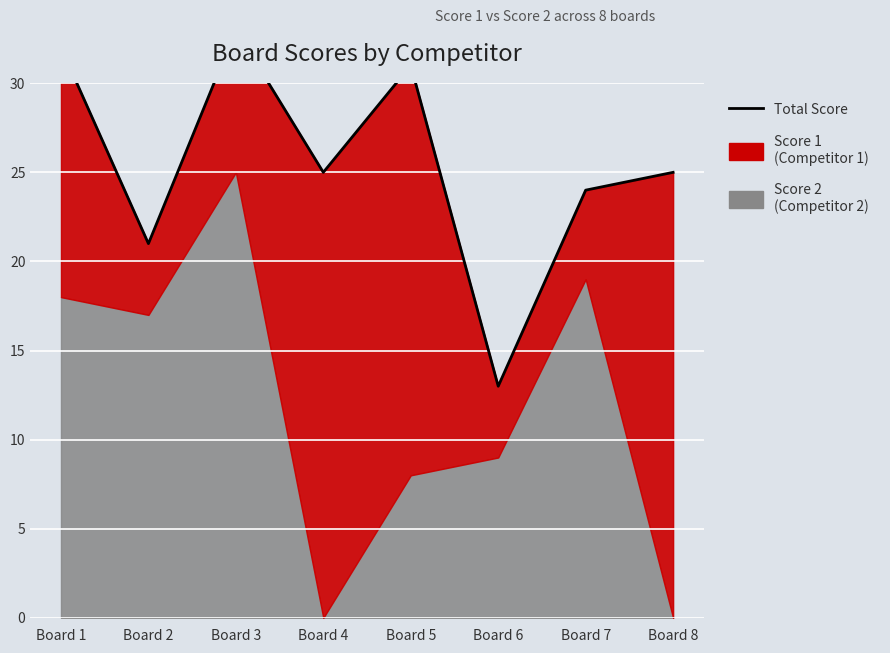

Is it true that the value at Board 7 is 24?

True